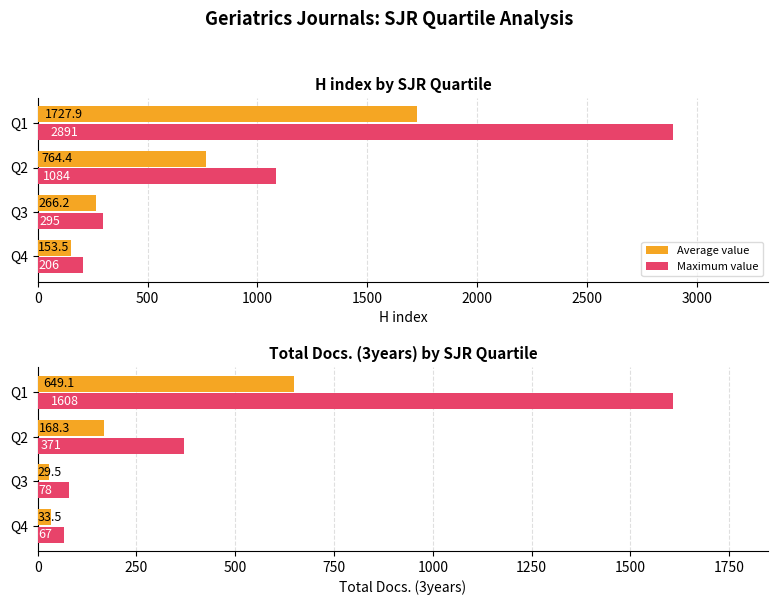

How many values in the Maximum value series are below 371?

2